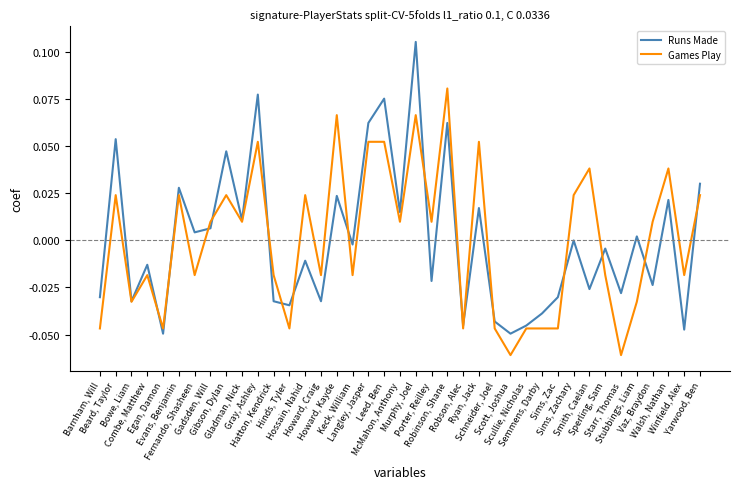

Which series has the largest range (max minus min)?

Runs Made